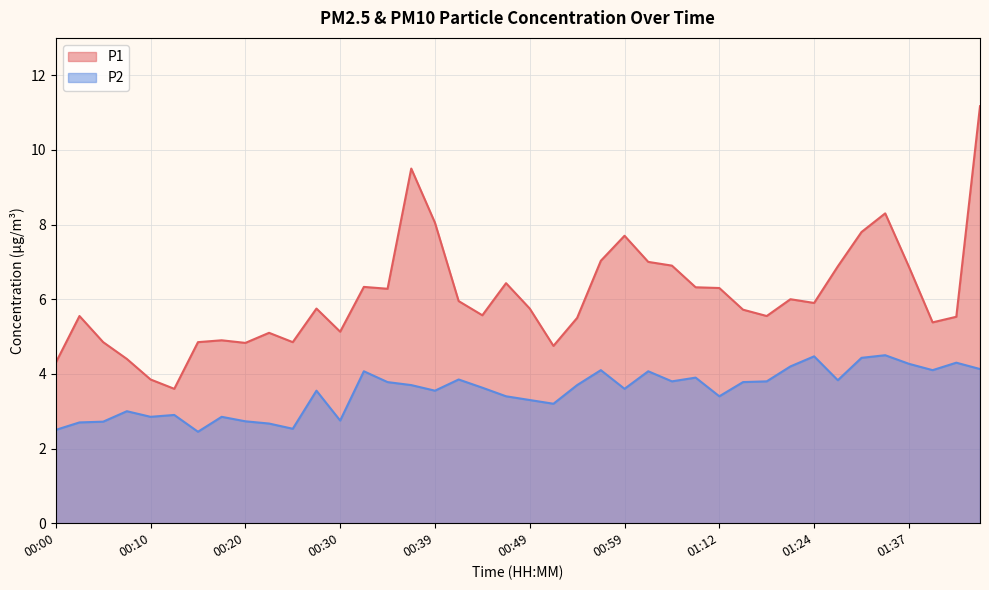

Count the number of categories in the chart.

40